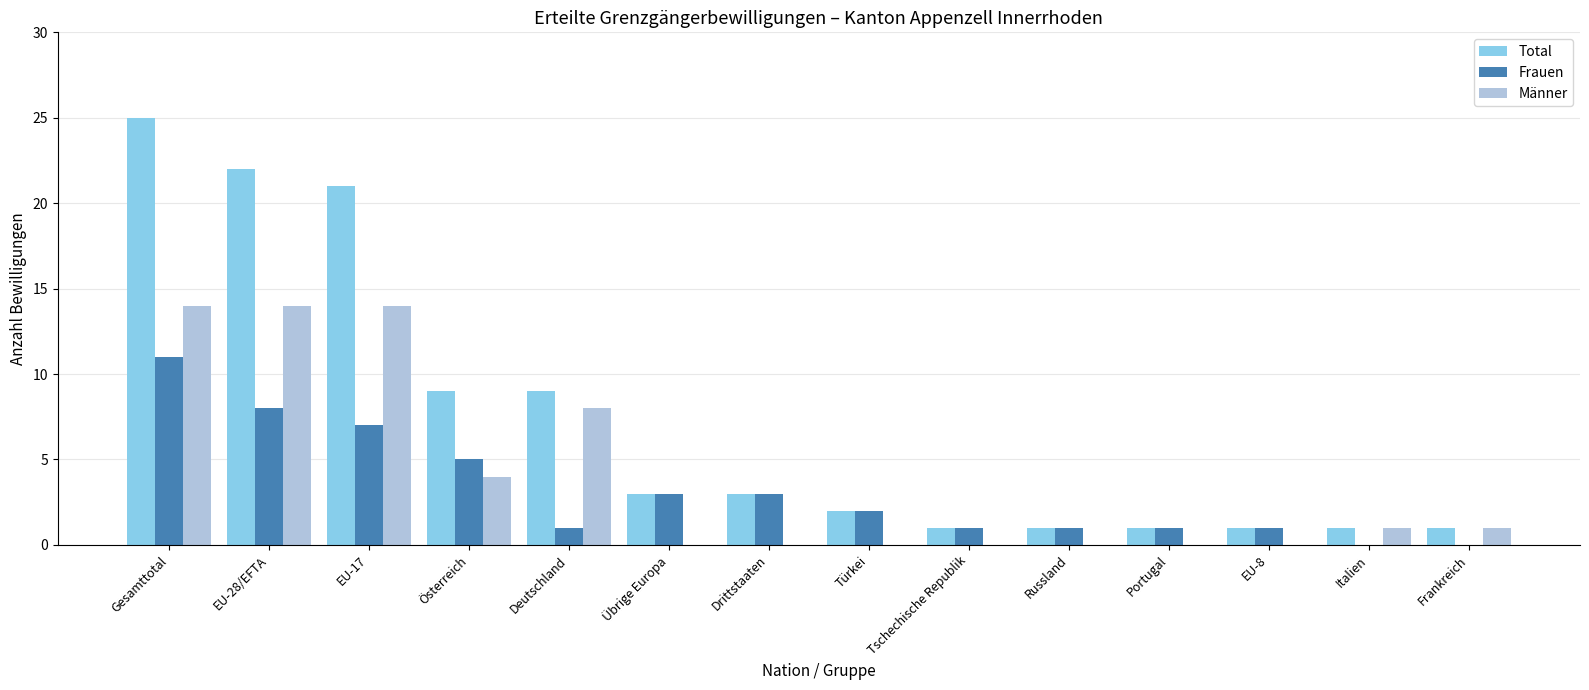

Reading left to right, list all the values displayed in this chart.

Total: Gesamttotal=25	EU-28/EFTA=22	EU-17=21	Österreich=9	Deutschland=9	Übrige Europa=3	Drittstaaten=3	Türkei=2	Tschechische Republik=1	Russland=1	Portugal=1	EU-8=1	Italien=1	Frankreich=1
Frauen: Gesamttotal=11	EU-28/EFTA=8	EU-17=7	Österreich=5	Deutschland=1	Übrige Europa=3	Drittstaaten=3	Türkei=2	Tschechische Republik=1	Russland=1	Portugal=1	EU-8=1	Italien=0	Frankreich=0
Männer: Gesamttotal=14	EU-28/EFTA=14	EU-17=14	Österreich=4	Deutschland=8	Übrige Europa=0	Drittstaaten=0	Türkei=0	Tschechische Republik=0	Russland=0	Portugal=0	EU-8=0	Italien=1	Frankreich=1